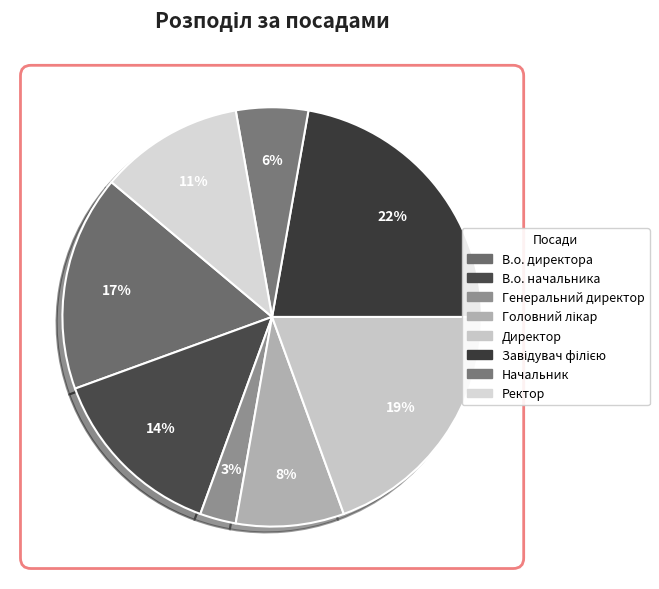

How much of the chart is everything except В.о. директора?

83.3%